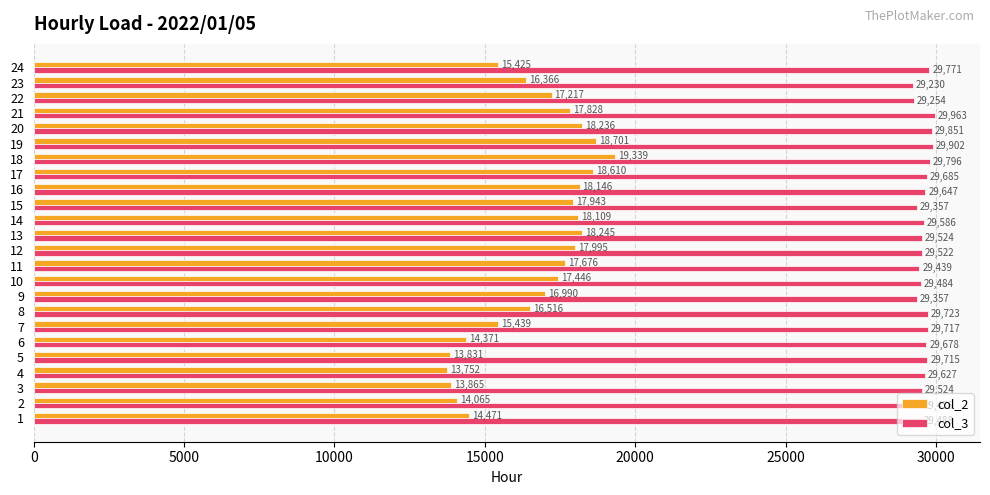

How many data points does each series have?

24